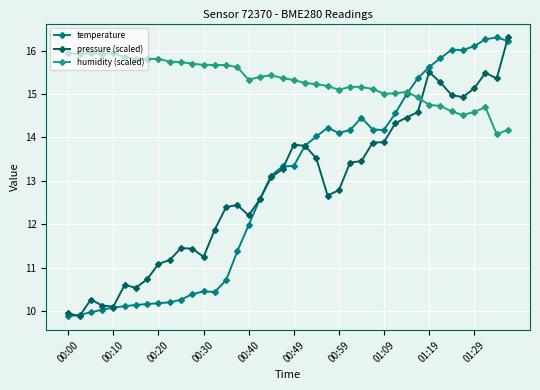

At how many categories does at least one series exceed 10?

40